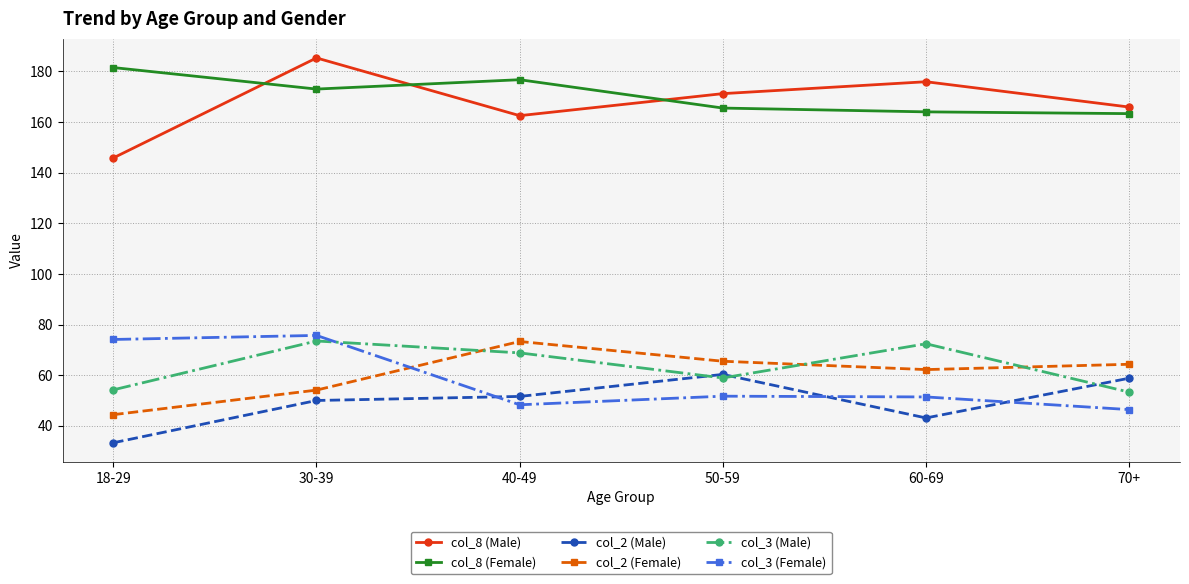

Which series has the largest total across all categories?

col_8 (Female)